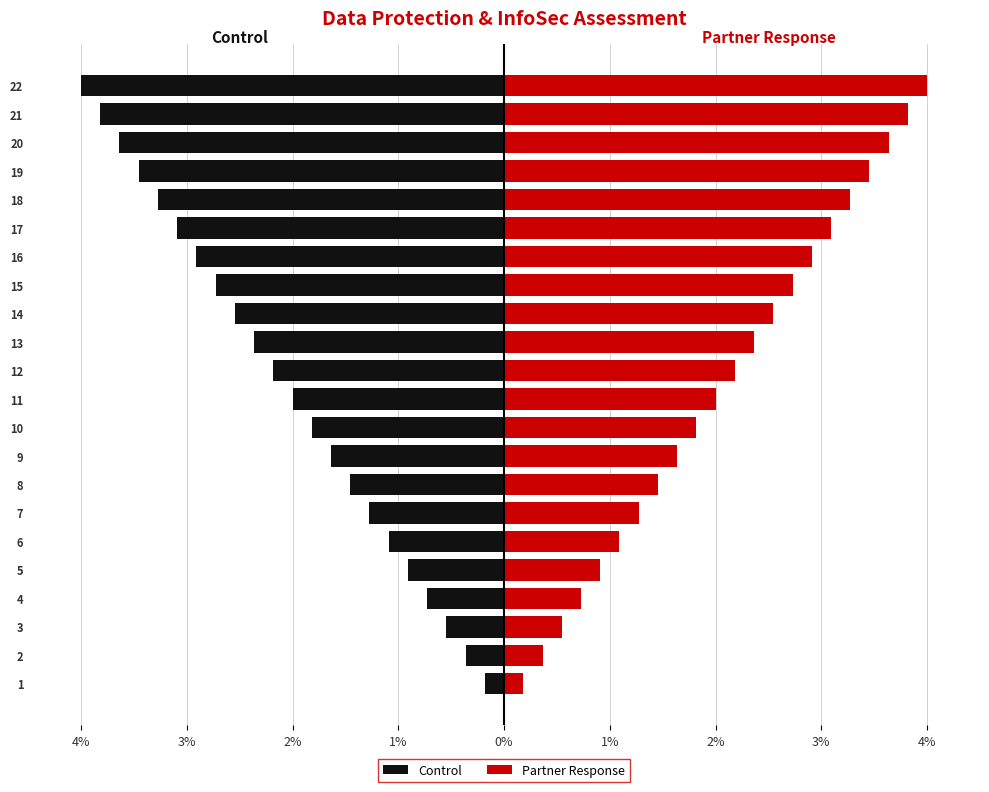

Are the bars grouped side by side (vs. stacked)?

Yes